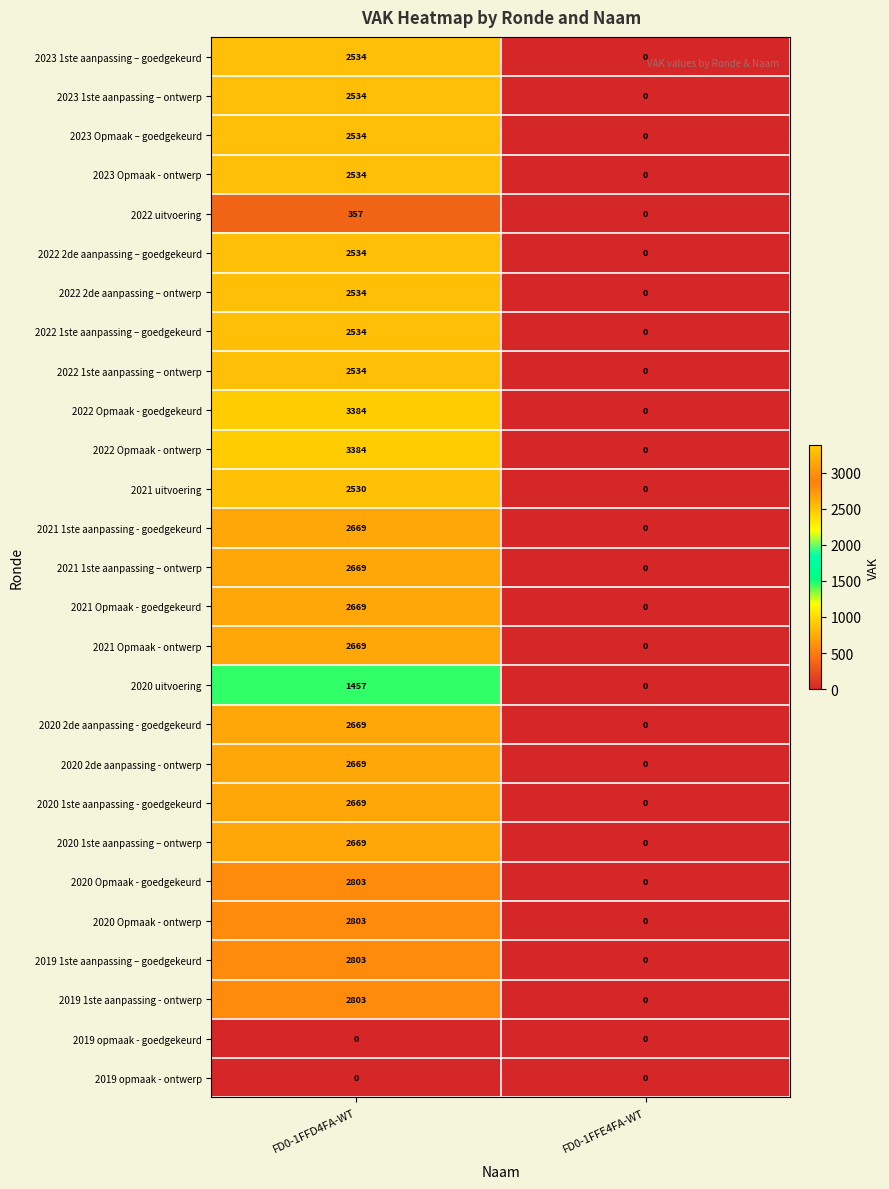

How many distinct data groups are displayed?

27